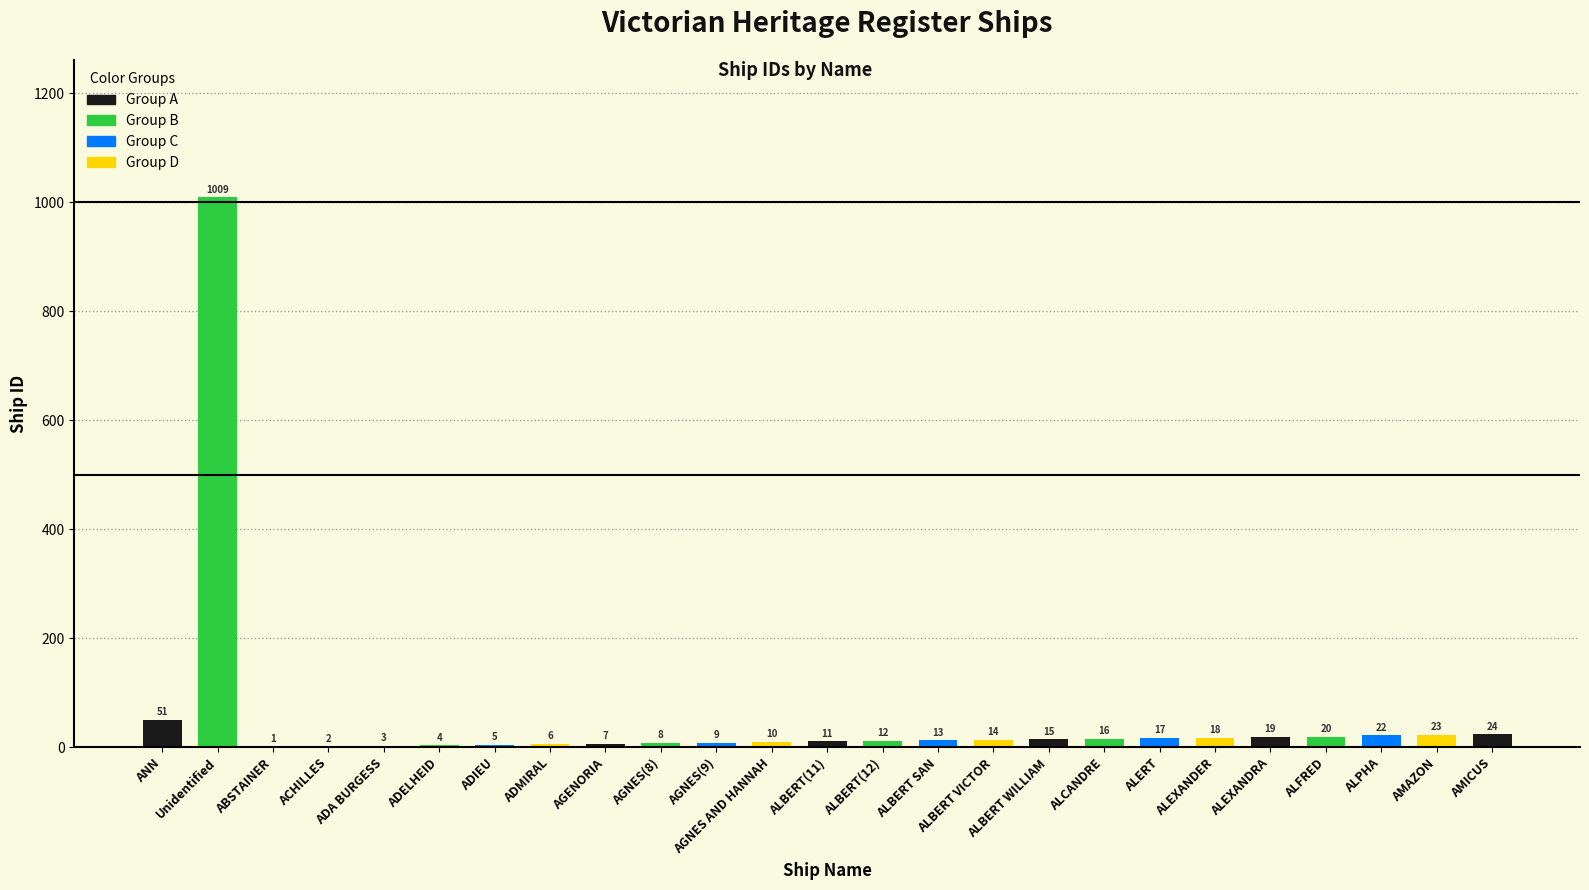

Reading left to right, list all the values displayed in this chart.

ANN=51	Unidentified=1009	ABSTAINER=1	ACHILLES=2	ADA BURGESS=3	ADELHEID=4	ADIEU=5	ADMIRAL=6	AGENORIA=7	AGNES(8)=8	AGNES(9)=9	AGNES AND HANNAH=10	ALBERT(11)=11	ALBERT(12)=12	ALBERT SAN=13	ALBERT VICTOR=14	ALBERT WILLIAM=15	ALCANDRE=16	ALERT=17	ALEXANDER=18	ALEXANDRA=19	ALFRED=20	ALPHA=22	AMAZON=23	AMICUS=24